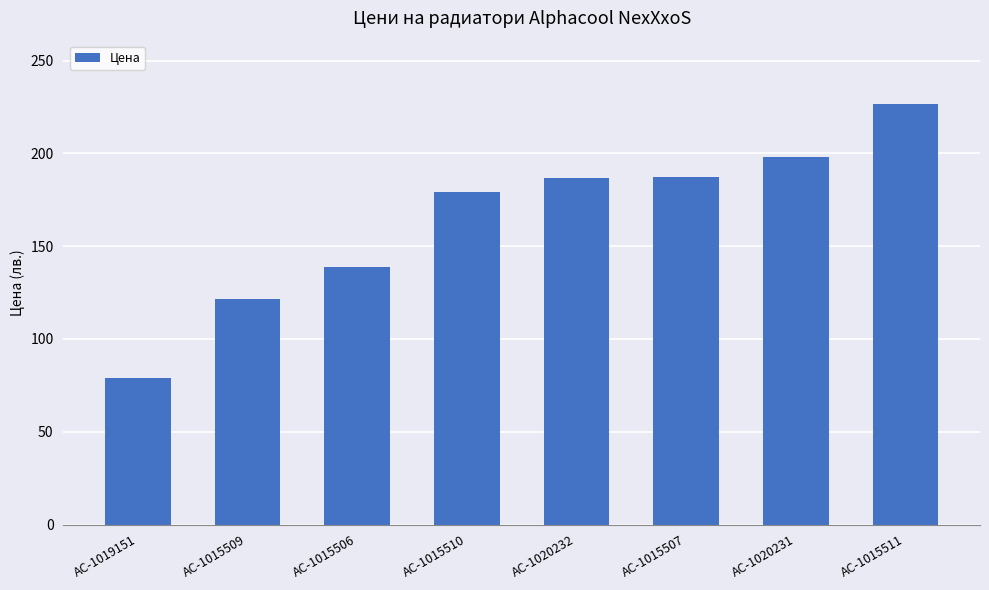

What is the label of the 2nd bar from the right?

AC-1020231